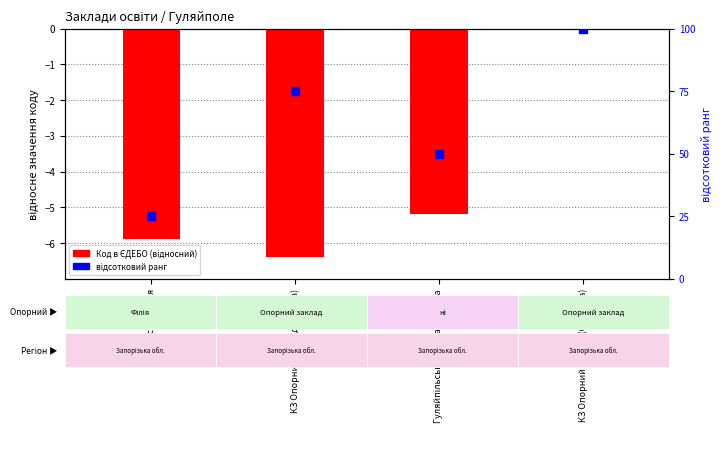

What are all the series names shown in the legend?

Код в ЄДЕБО (відносний), відсотковий ранг